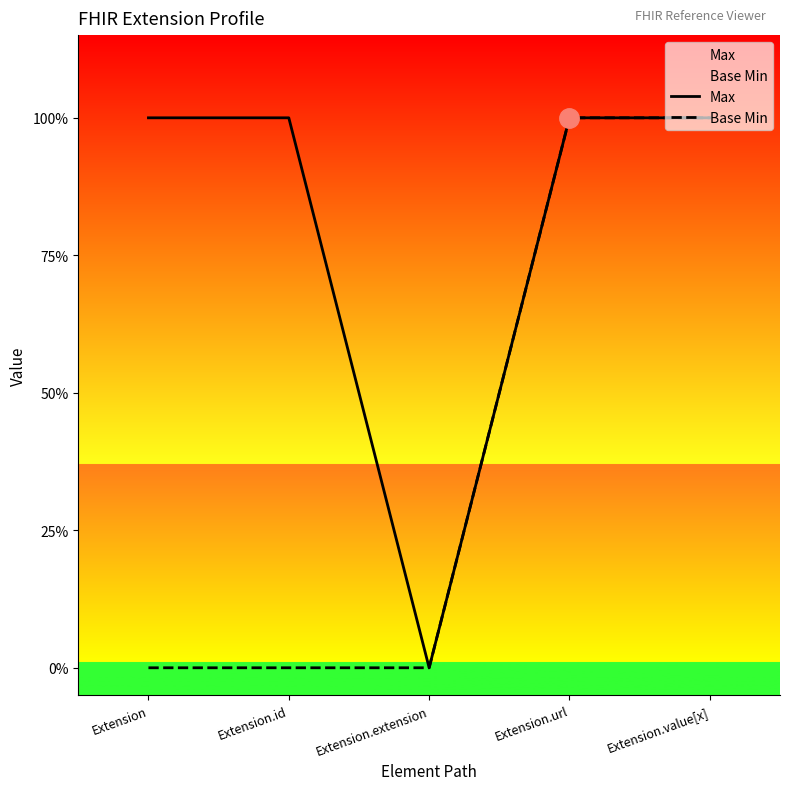

How many series are shown in this chart?

2